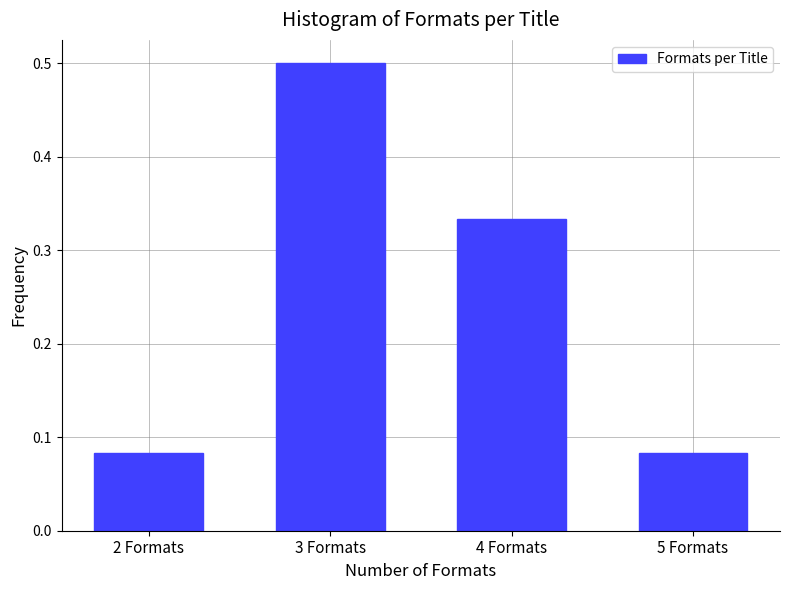

What is the label of the 2nd bar from the right?

4 Formats